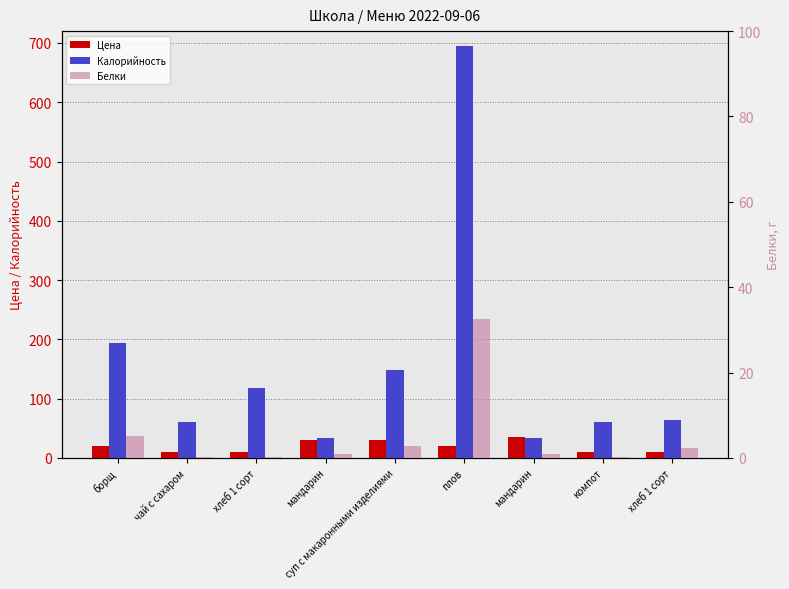

Rank the series by their maximum value, from lowest to highest.

Белки, Цена, Калорийность